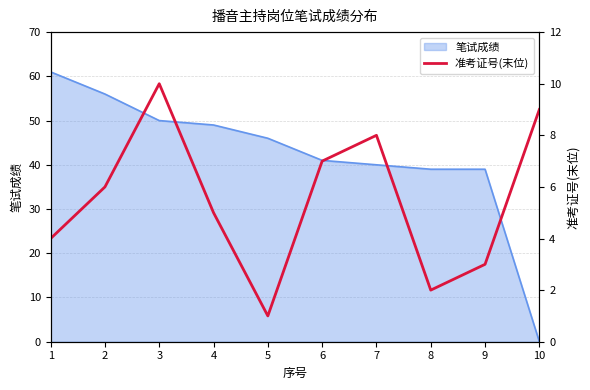

Where does the data first go above 6?

3